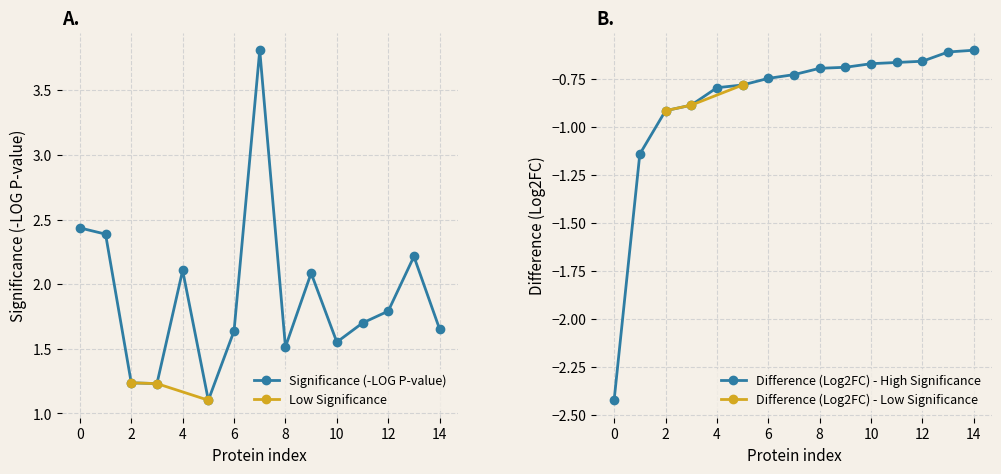

Is it true that Difference (Log2FC) - High Significance equals -0.8 at 4?

True